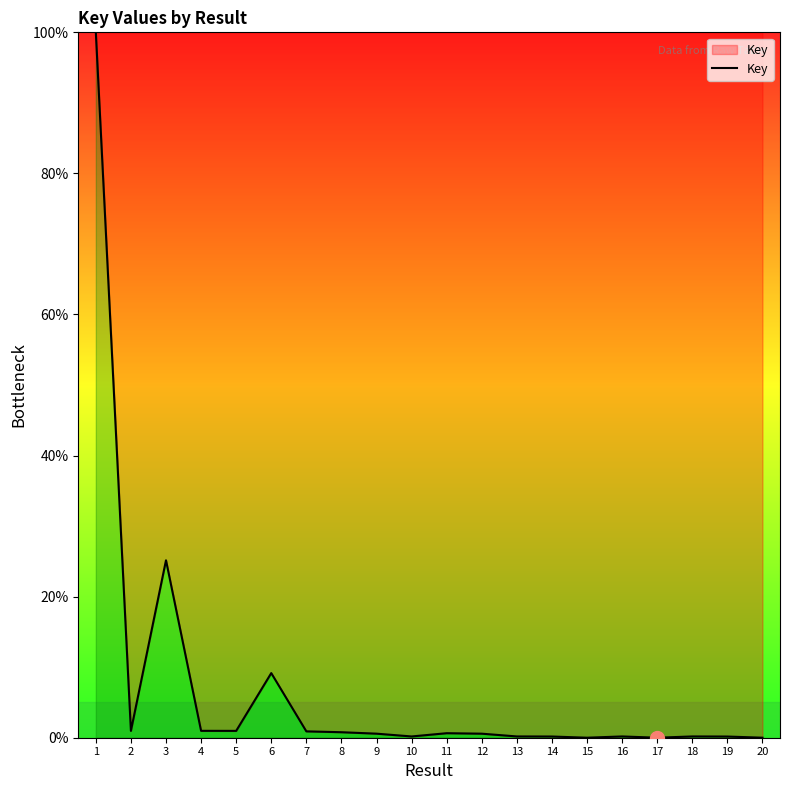

What is the maximum value shown in the chart?

100.0